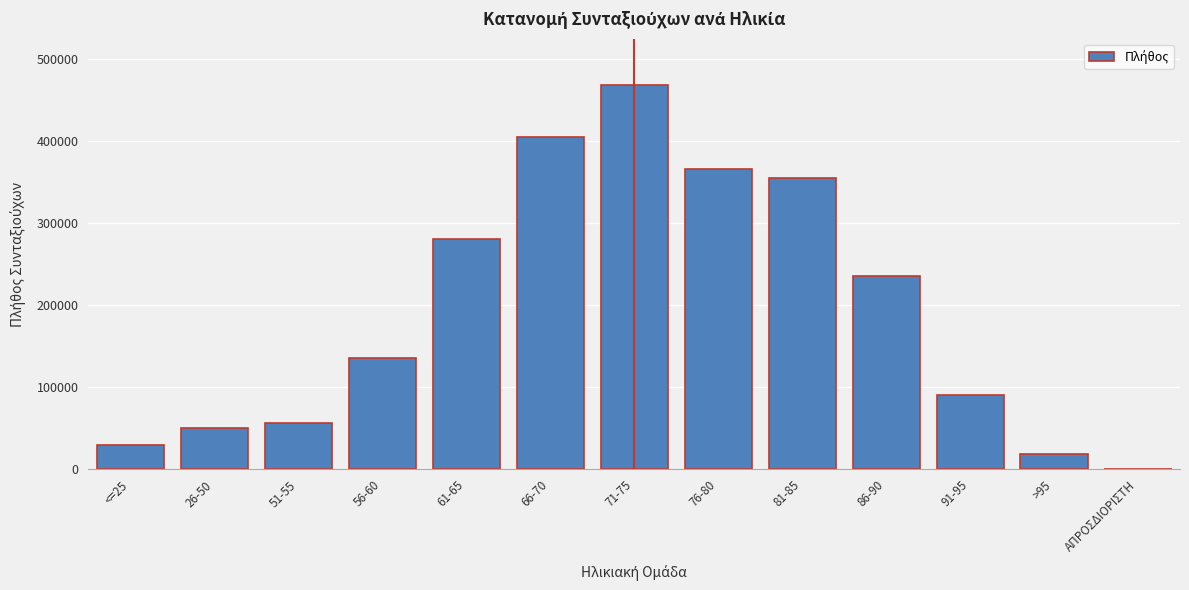

Reading left to right, what are all the values shown in this chart?

<=25=29213	26-50=50170	51-55=55986	56-60=135046	61-65=280787	66-70=405324	71-75=468580	76-80=365983	81-85=355468	86-90=235543	91-95=90872	>95=18351	ΑΠΡΟΣΔΙΟΡΙΣΤΗ=84